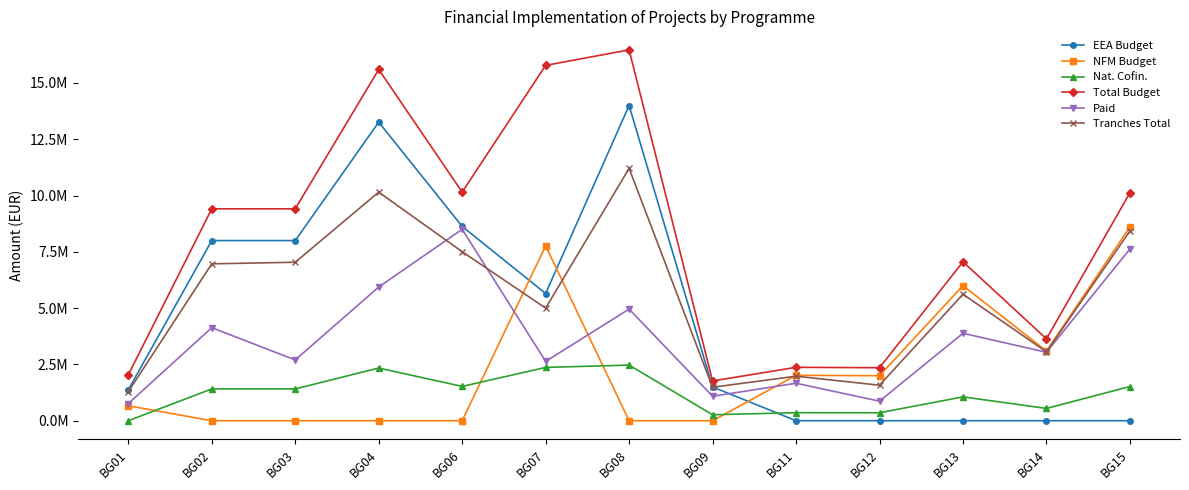

The value of Tranches Total at BG15 is 8426493. True or false?

True